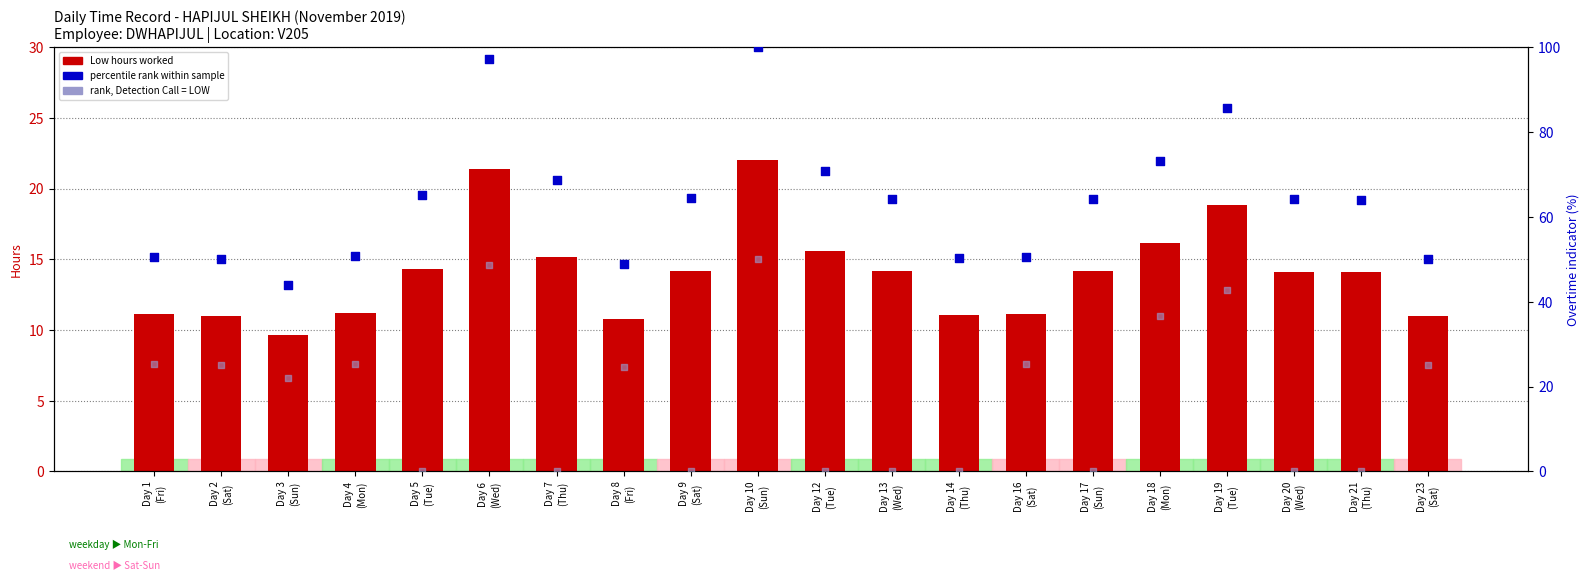

Which series has the largest total across all categories?

% of max hours (rank)